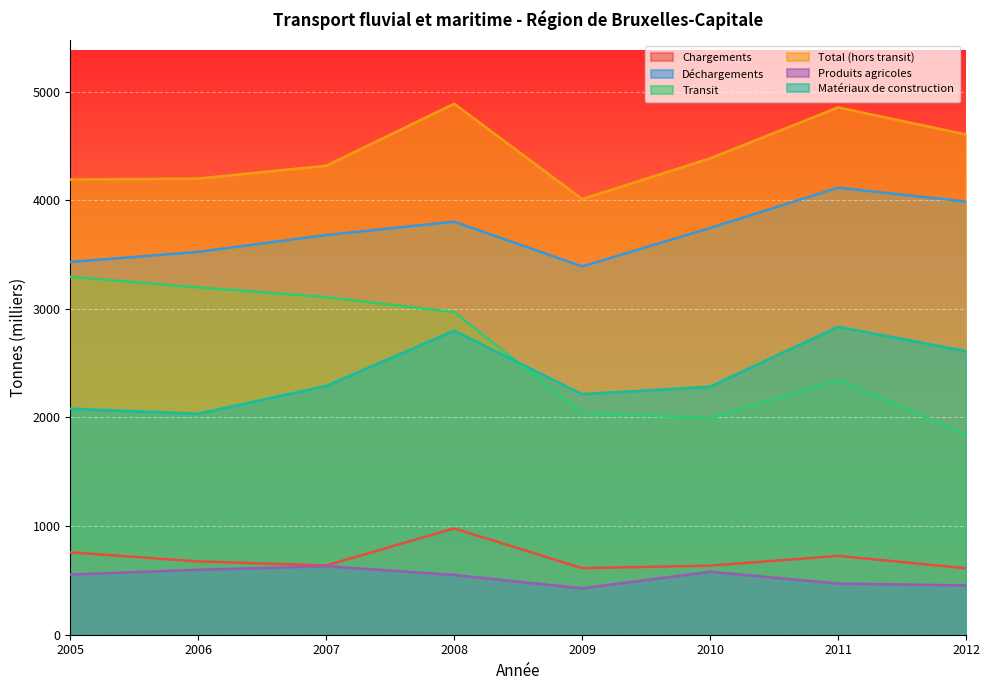

Where does the Déchargements series first go above 3745?

2008